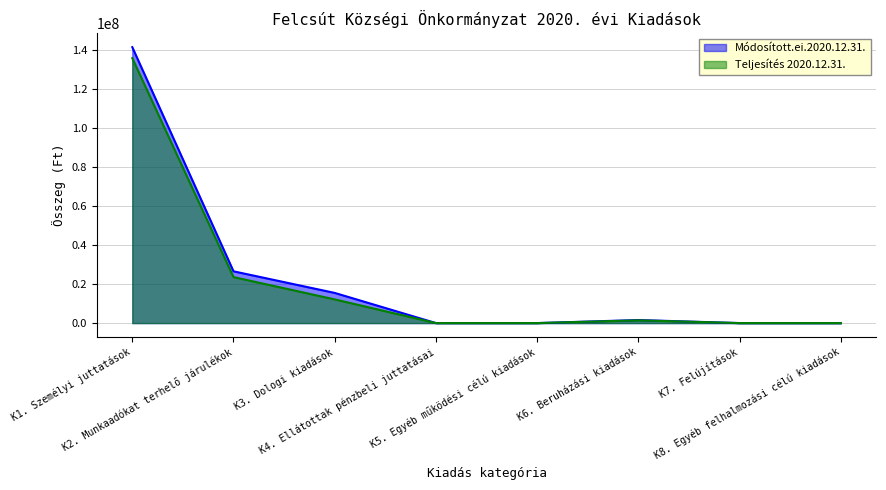

At which label does Módosított.ei.2020.12.31. reach its peak?

K1. Személyi juttatások